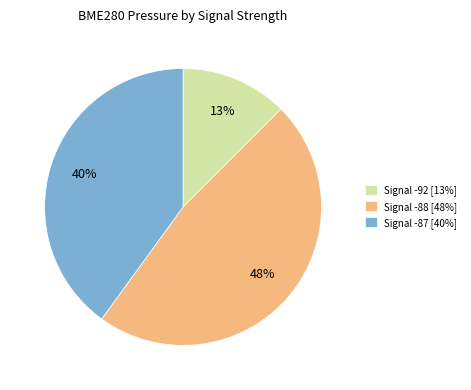

Between Signal -92 [13%] and Signal -87 [40%], which is larger?

Signal -87 [40%]